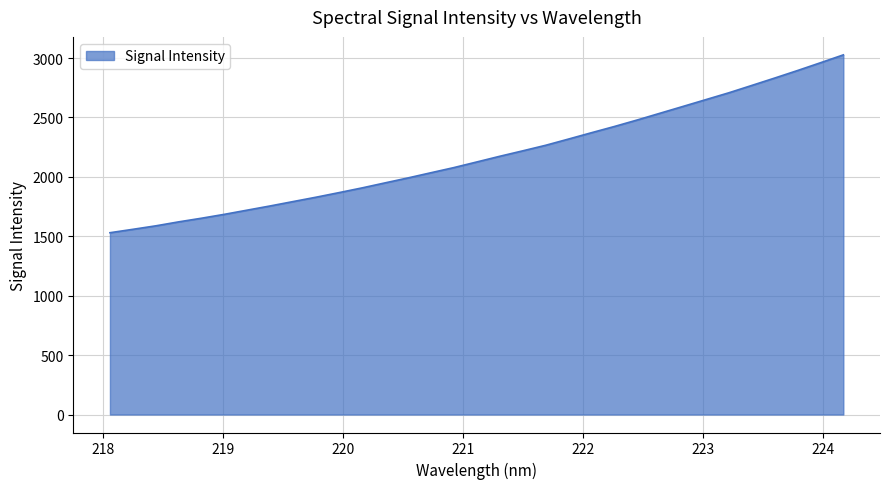

What is the difference between the second highest and minimum values?

1430.5